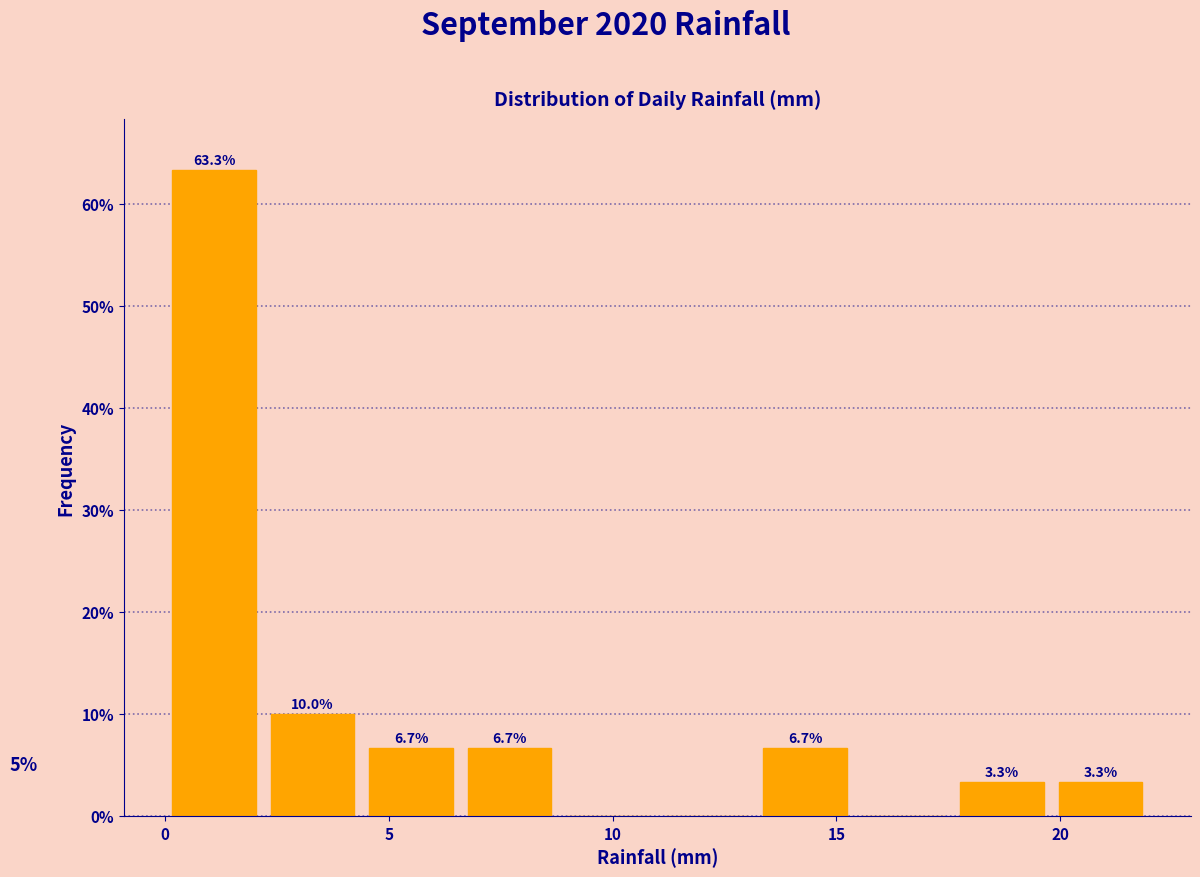

Which range on the x-axis has the tallest bar?

0.0 to 2.2